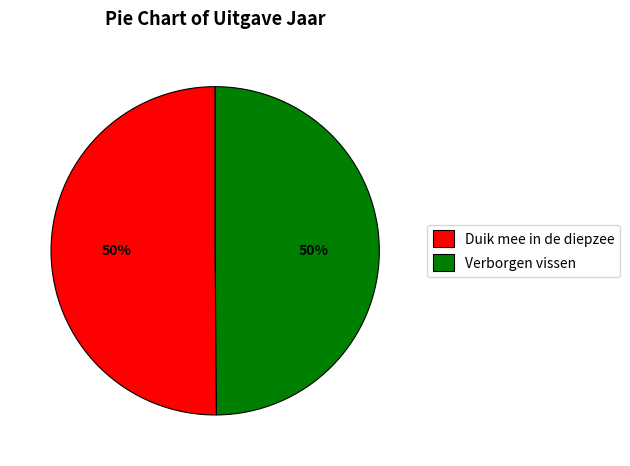

How many slices are in this pie chart?

2